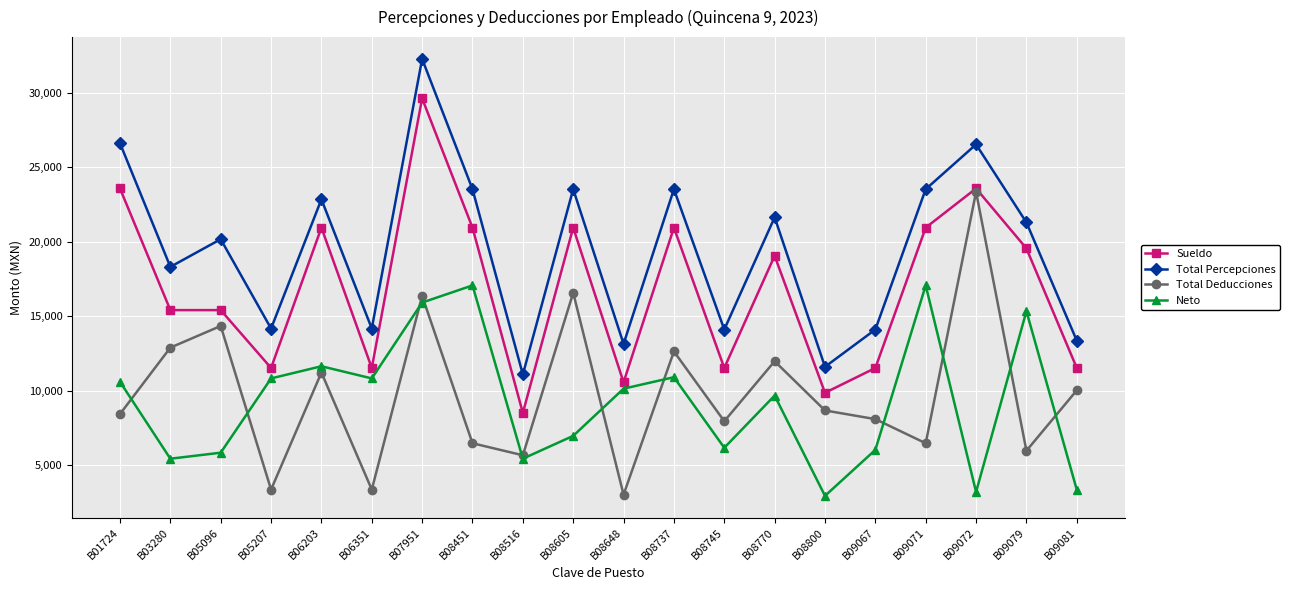

Read the Total Deducciones value at B01724.

8429.5